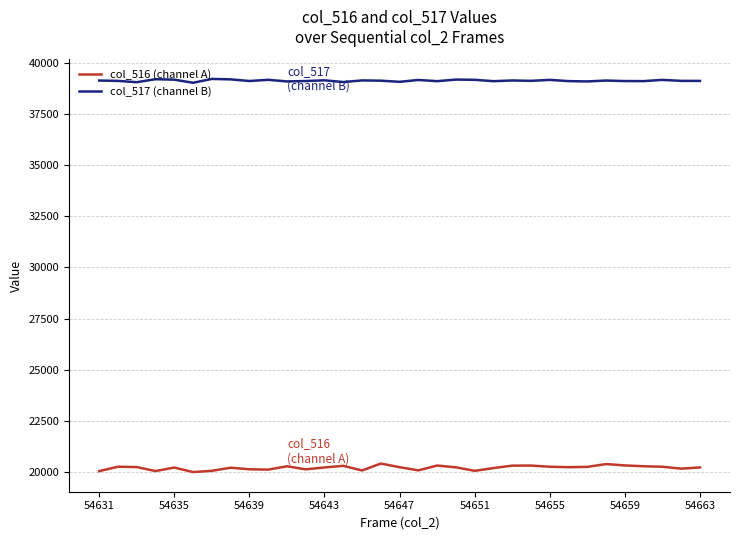

Rank the series by their maximum value, from lowest to highest.

col_516 (channel A), col_517 (channel B)